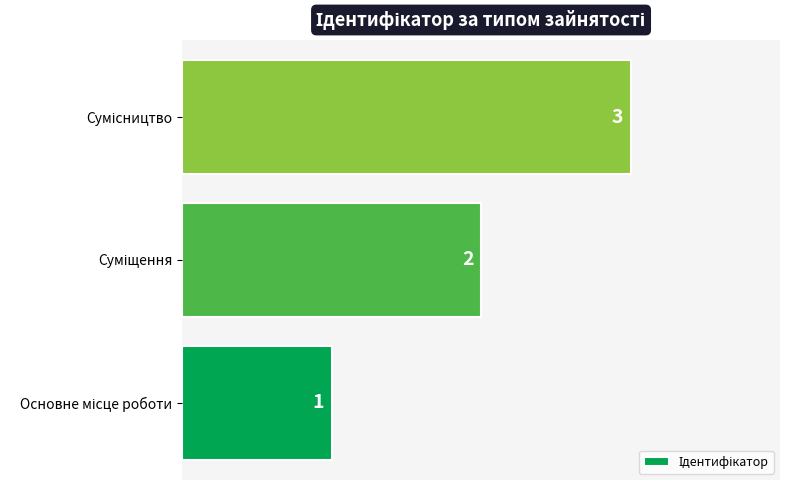

How many values are below 2?

1